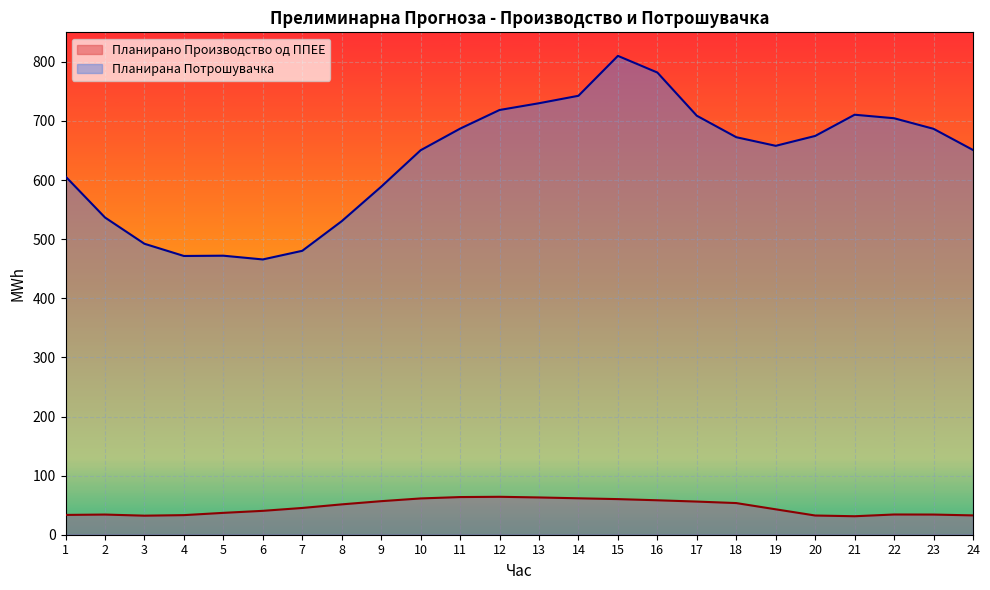

Rank the categories by Планирана Потрошувачка value from highest to lowest.

15, 16, 14, 13, 12, 21, 17, 22, 11, 23, 20, 18, 19, 24, 10, 1, 9, 2, 8, 3, 7, 5, 4, 6